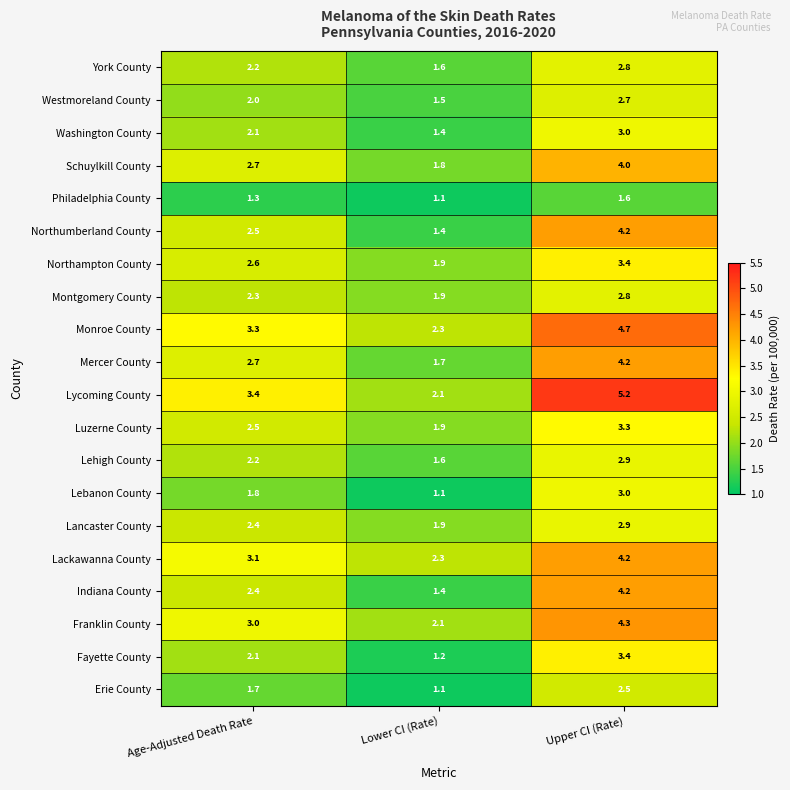

Which label corresponds to the largest value in the chart?

Upper CI (Rate)